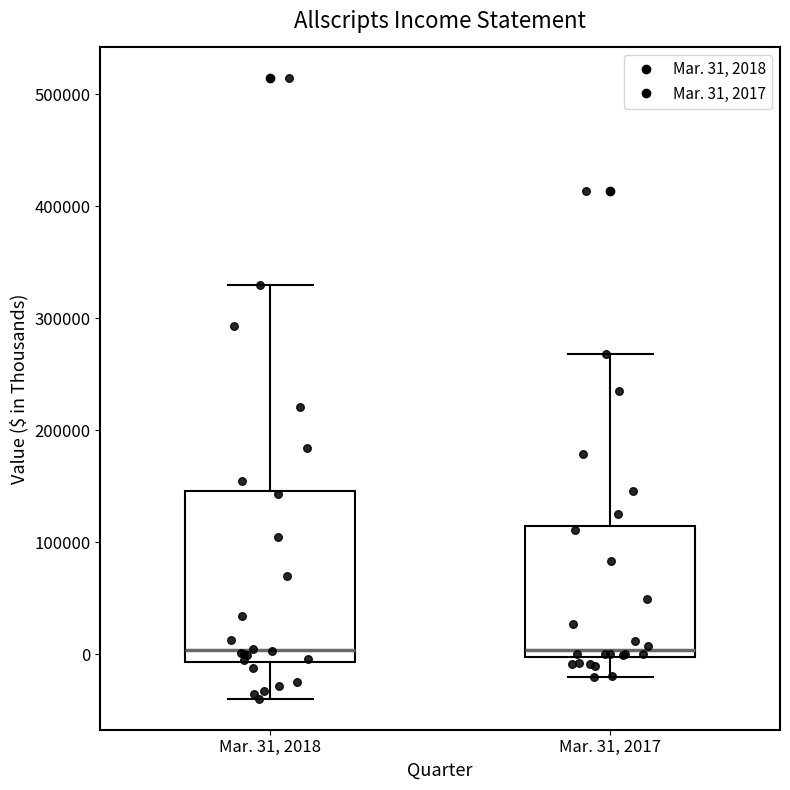

Reading left to right, transcribe this box plot: for each box, give where its median line is, the range the box spans, and where its two whiskers end, as read against the y-axis. The values are not printed on the chart, so give them approximately, as read against the axis.

Mar. 31, 2018: median 0, box -10000 to 150000, whiskers -40000 to 330000
Mar. 31, 2017: median 0 (just above the box's lower edge), box 0 to 110000, whiskers -20000 to 270000